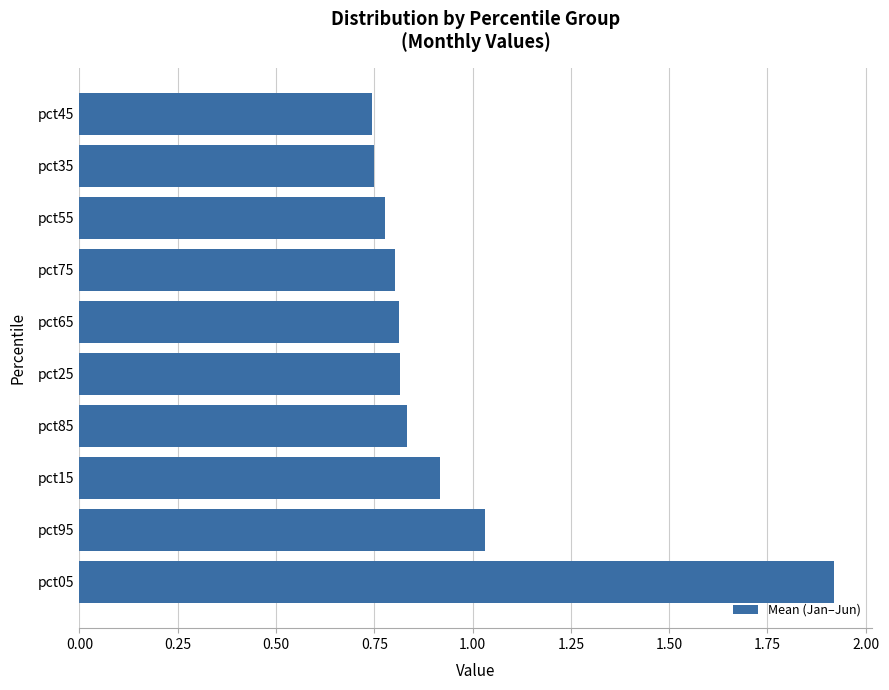

Approximately how many times larger is the value at pct85 compared to pct05?

0.4